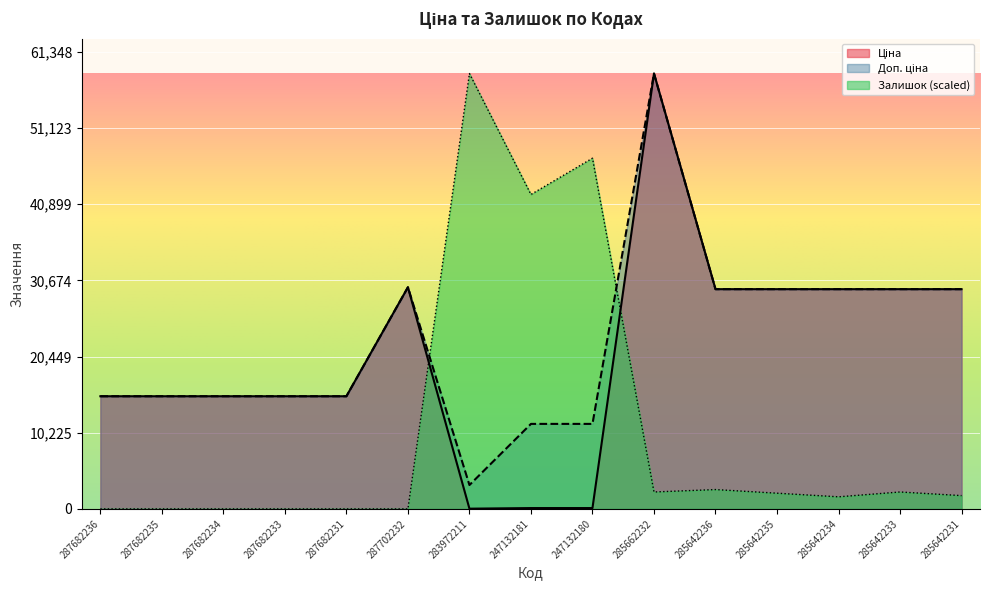

Does the chart display data point markers on the line(s)?

No